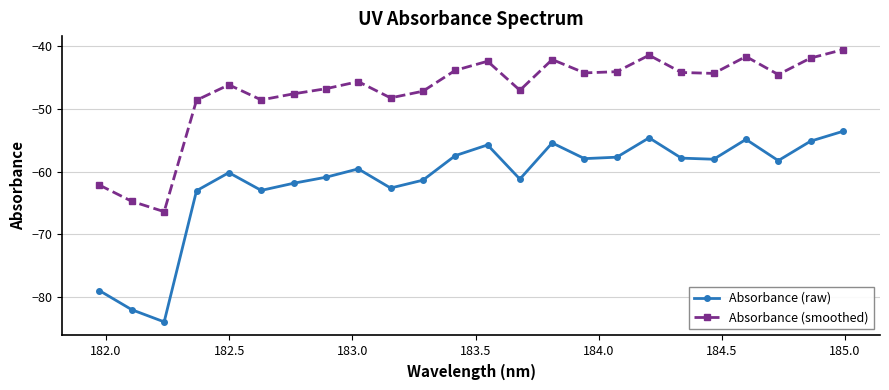

True or false: Absorbance (raw) and Absorbance (smoothed) intersect in this chart.

False